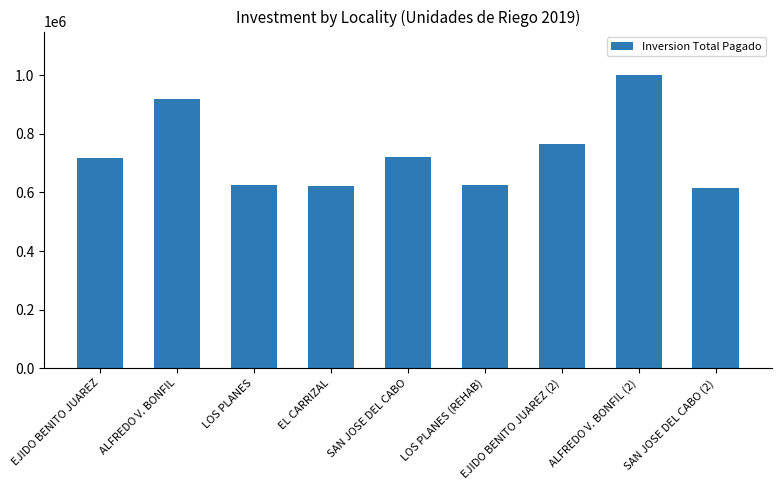

The value at EJIDO BENITO JUAREZ is 1106941.2. True or false?

False